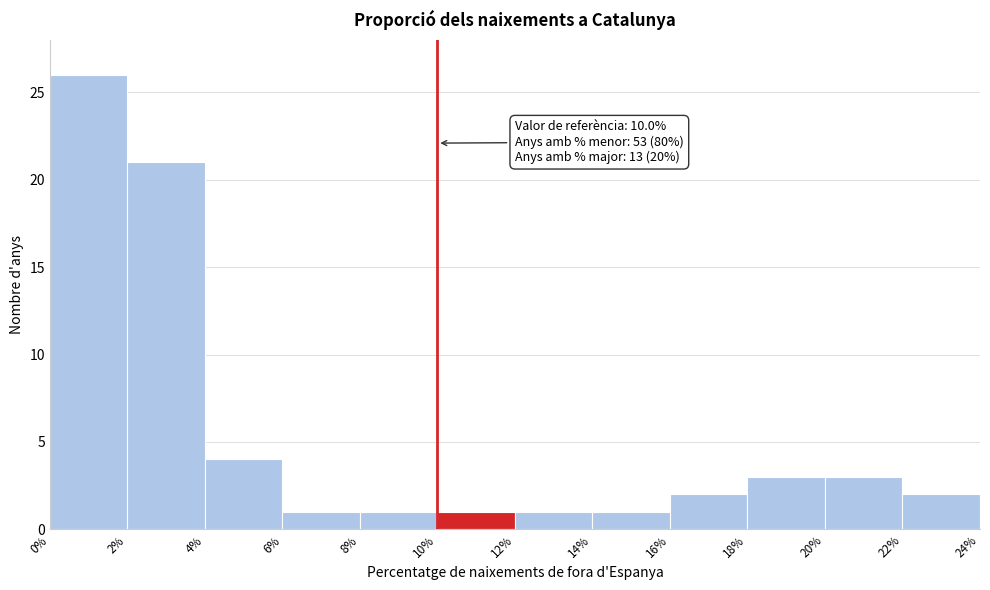

Over which range of the x-axis is the bar tallest?

0% to 2%